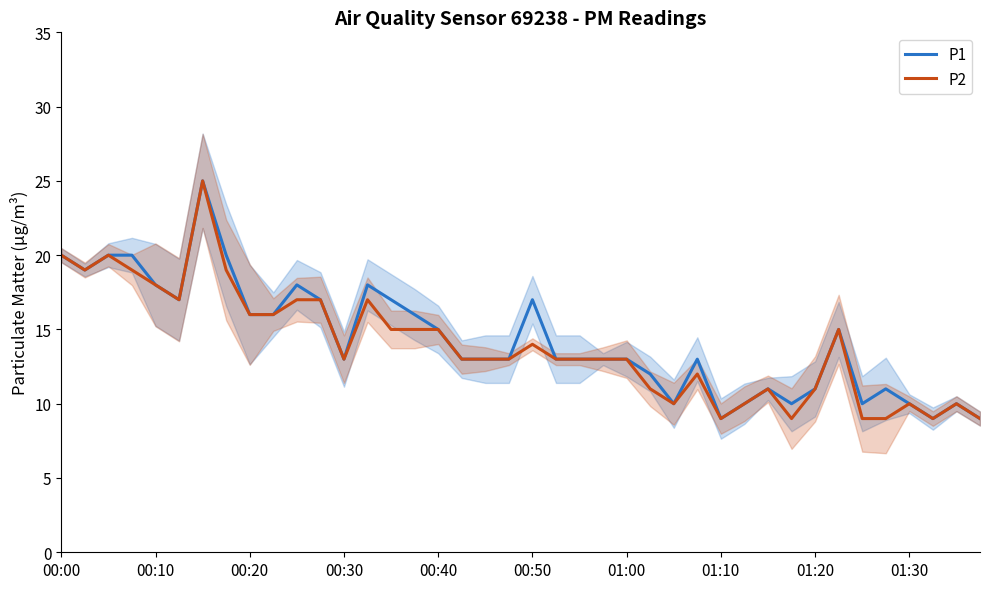

The P2 series shows 14 at 01:10. True or false?

False